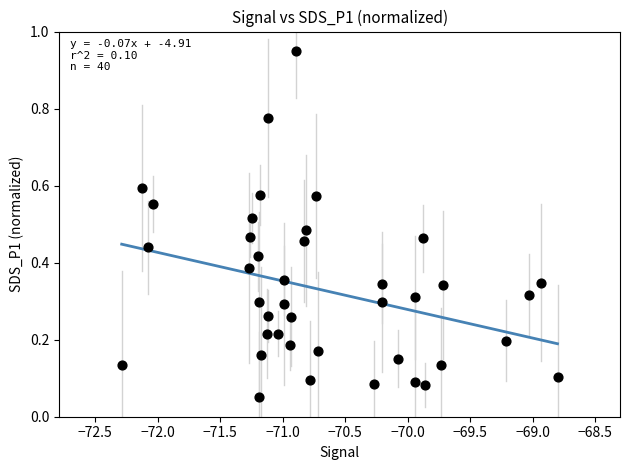

What is the range of Y values (max minus min)?

0.9